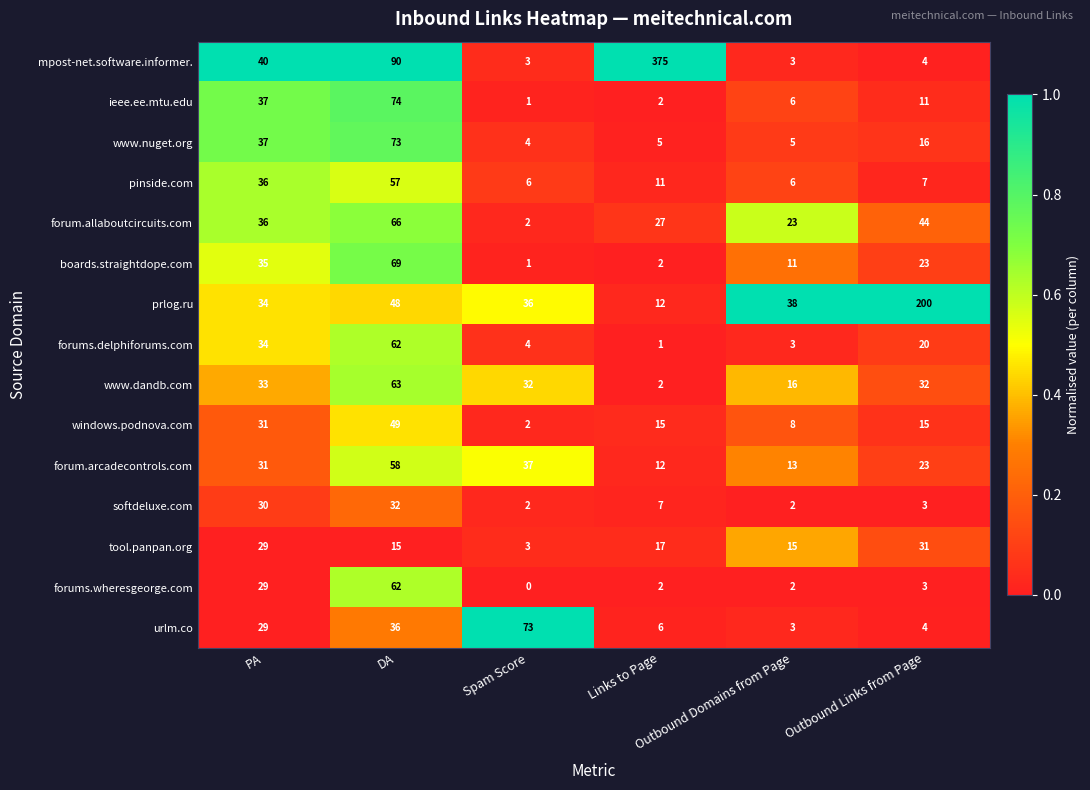

What is the difference between the second highest and minimum values in the boards.straightdope.com series?

34